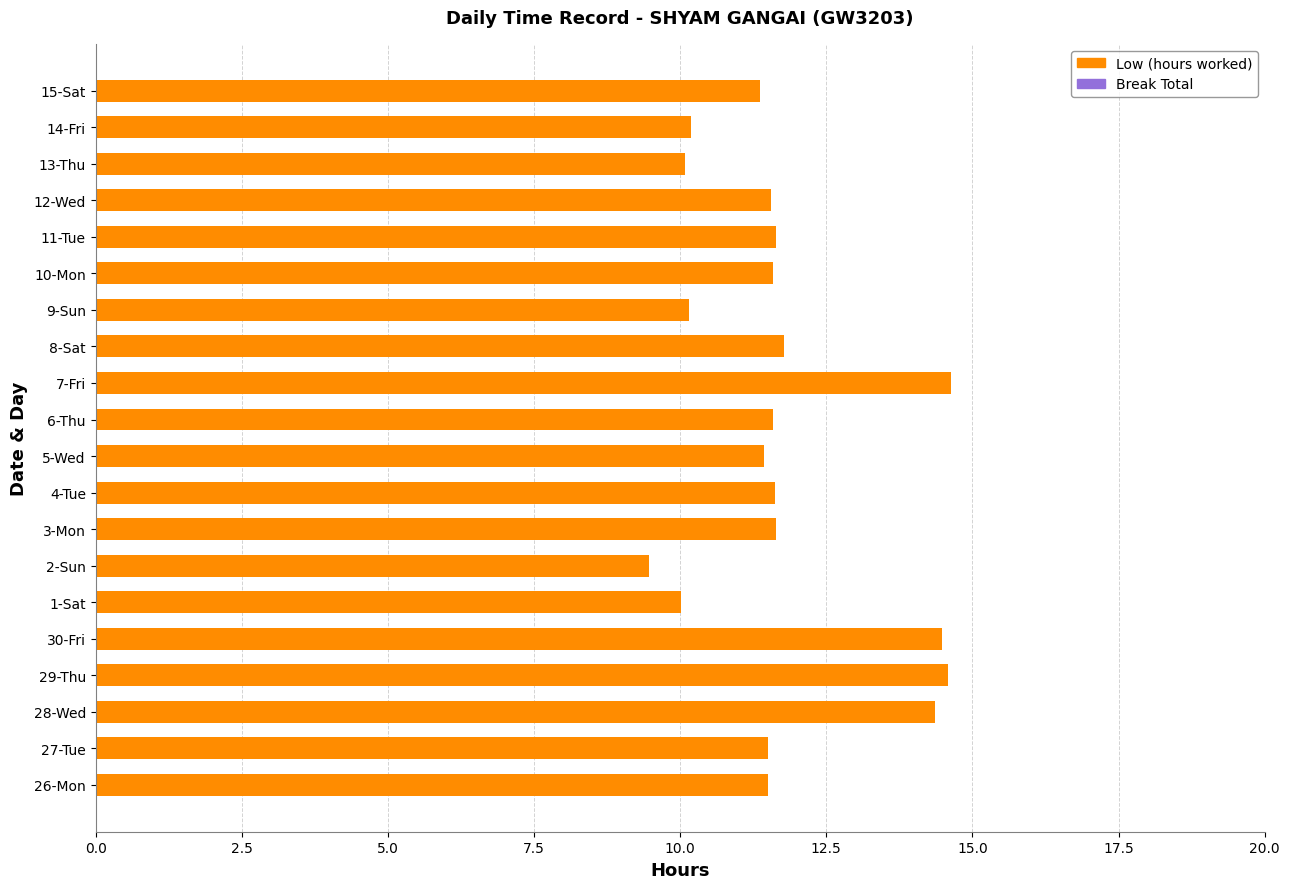

What is the difference between the maximum and second lowest values?

4.6